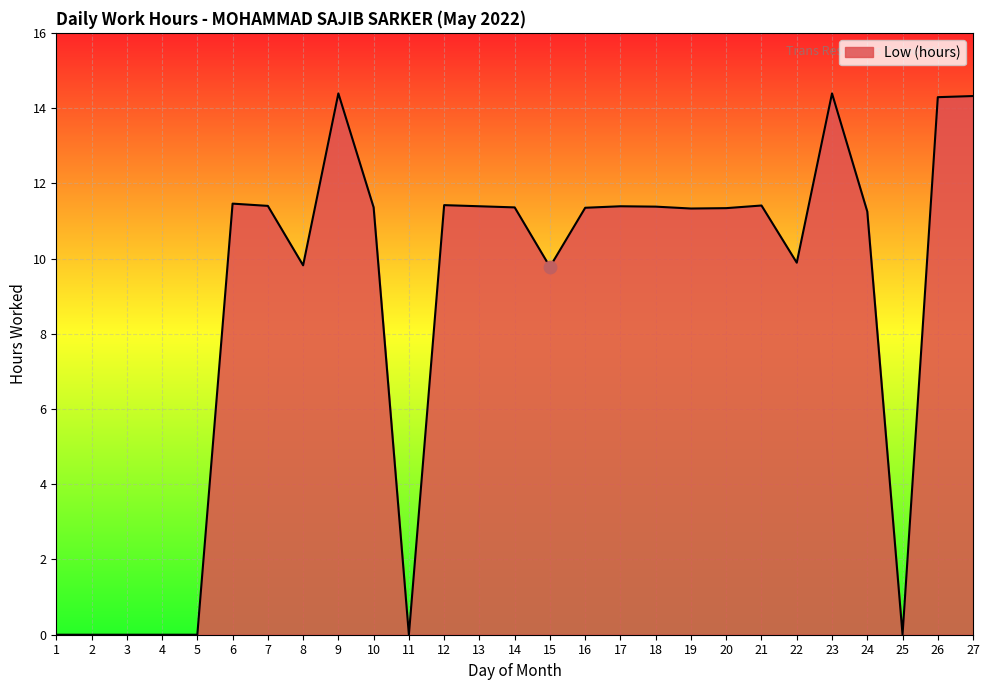

What is the change in value from 10 to 22?

-1.5